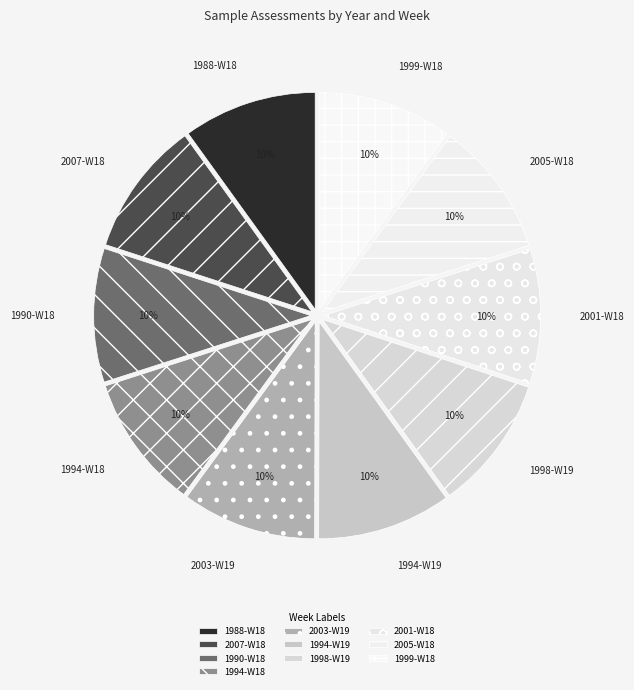

Approximately how many times larger is the value at 2003-W19 compared to 1994-W18?

1.0